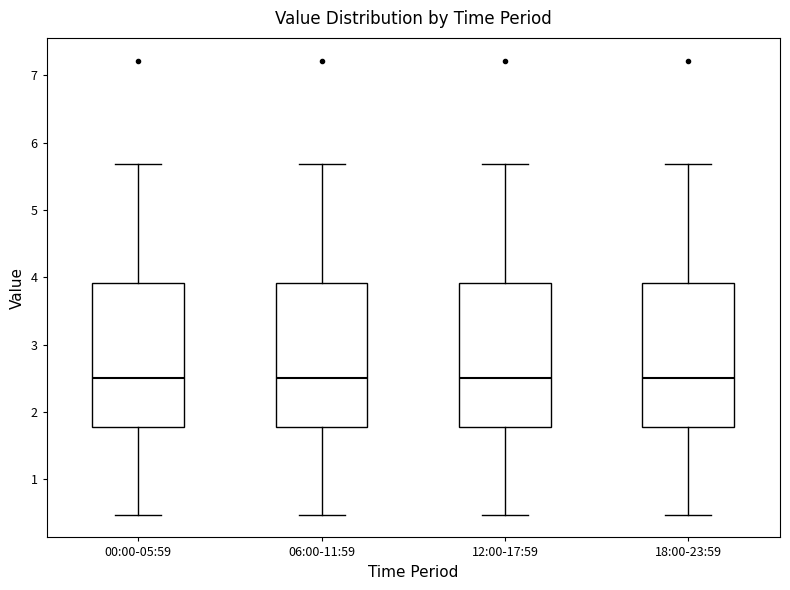

Where is the upper edge of the box for 12:00-17:59 on the y-axis? The values are not printed on the chart, so give them approximately, as read against the axis.

3.9